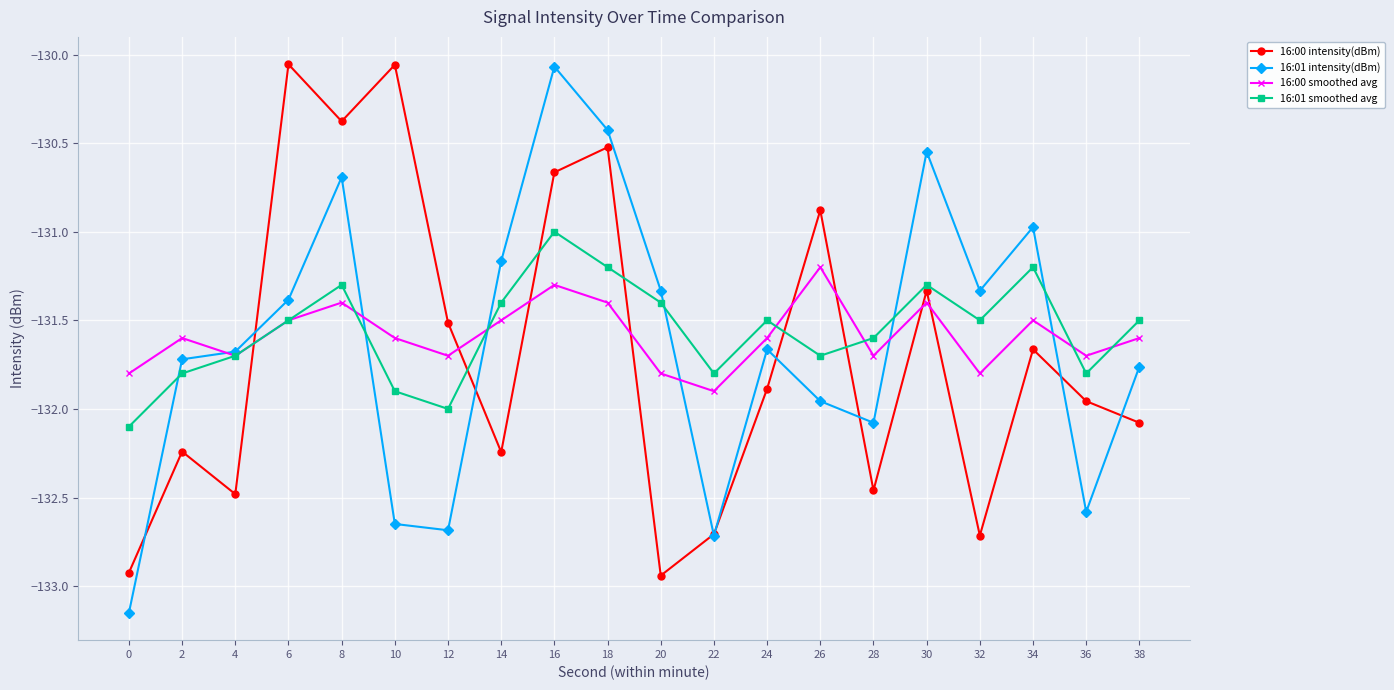

The value of 16:00 intensity(dBm) at 18 is -185.6. True or false?

False